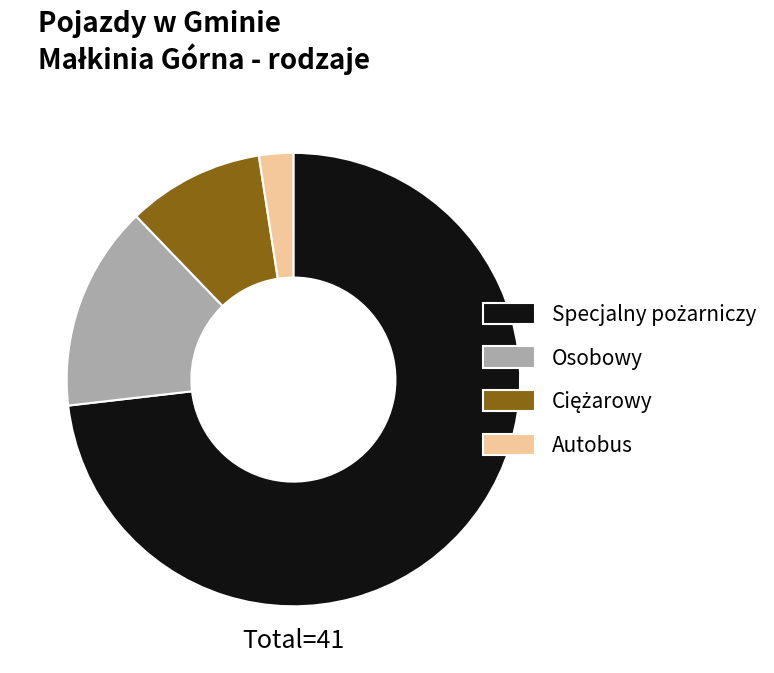

Which category has the smallest portion of the pie?

Autobus